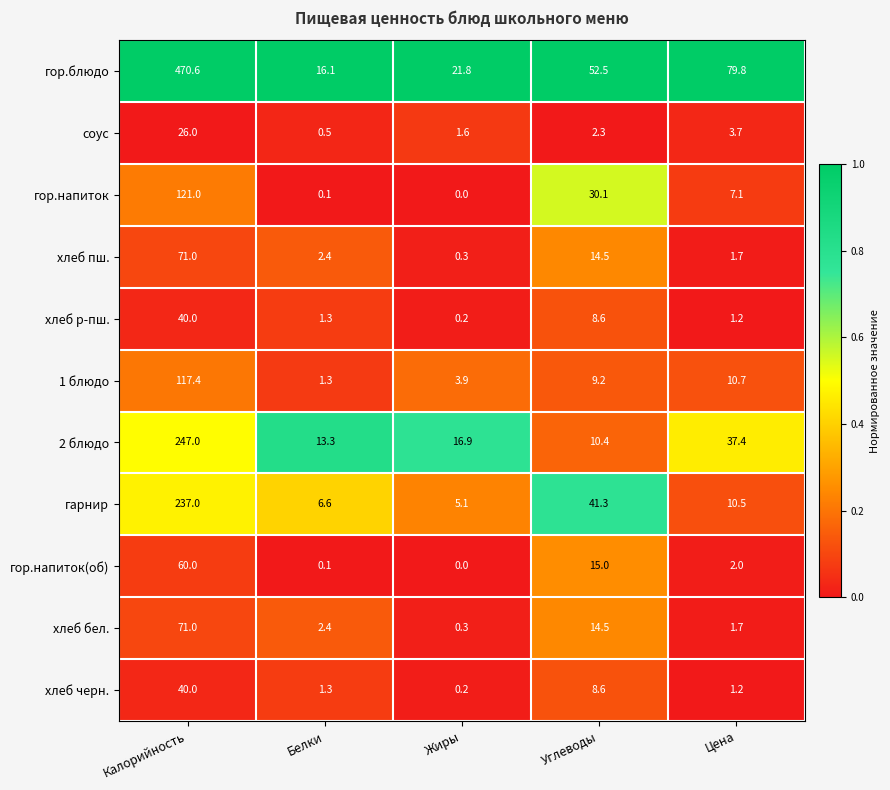

At which category is the sum across all series the highest?

Калорийность